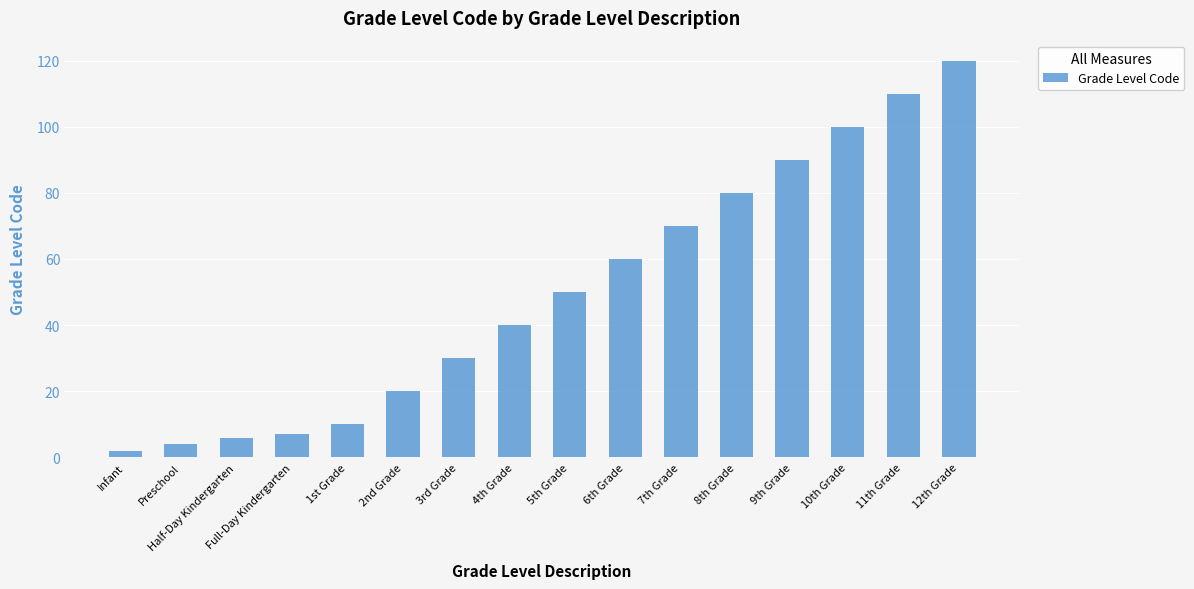

What is the value of the 15th bar from the left?

110